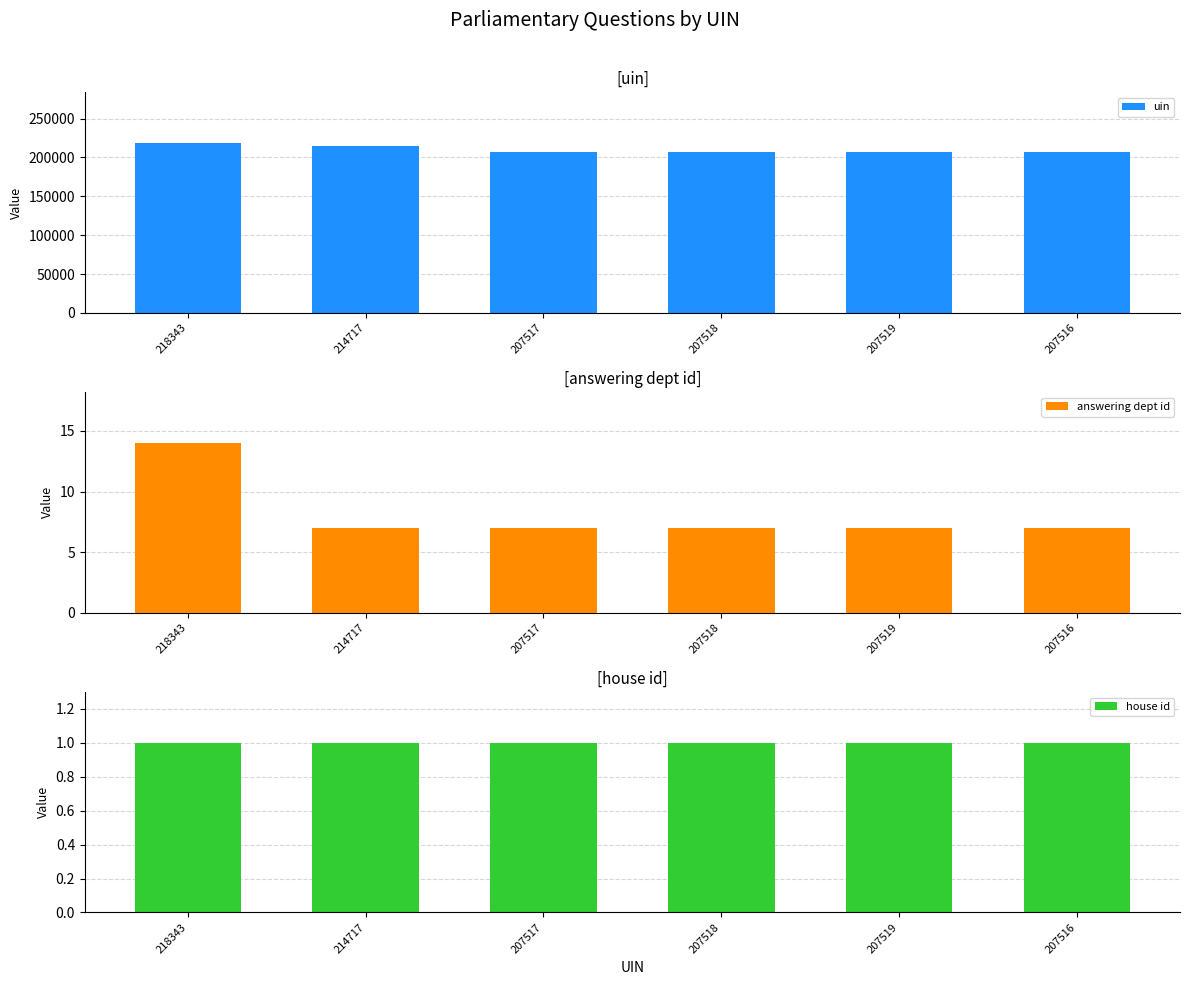

What is the label of the 2nd bar from the right?

207519